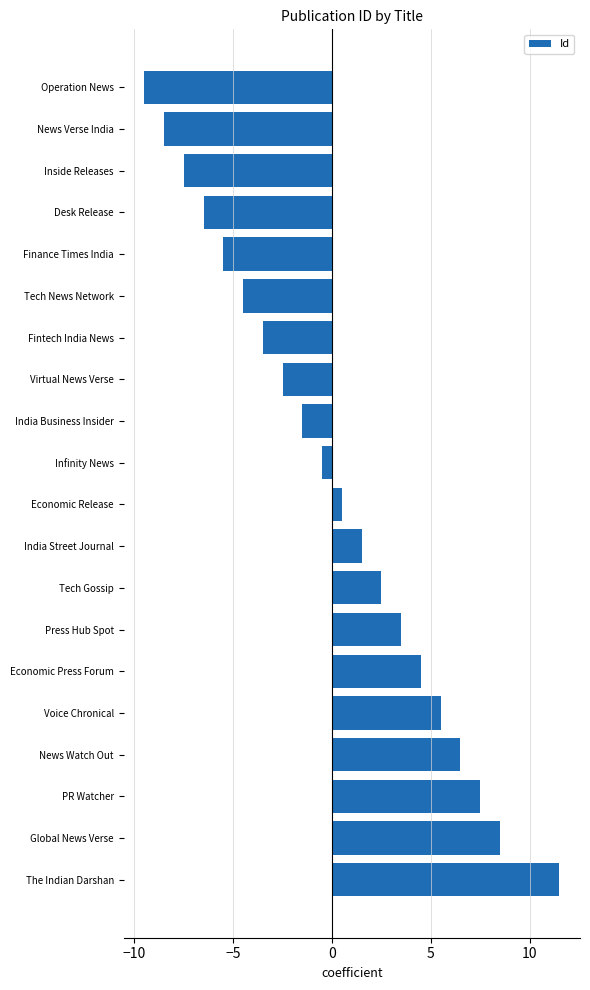

The value at Global News Verse is 8.5. True or false?

True